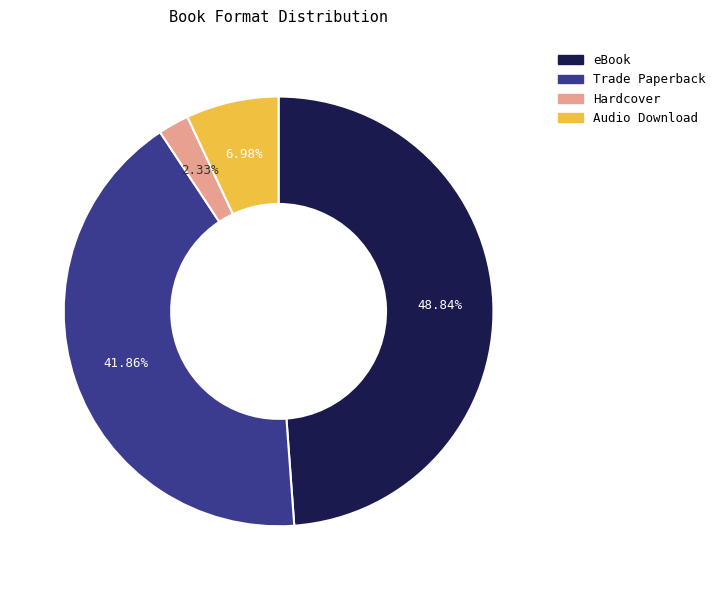

Approximately how many times larger is the value at Trade Paperback compared to eBook?

0.9